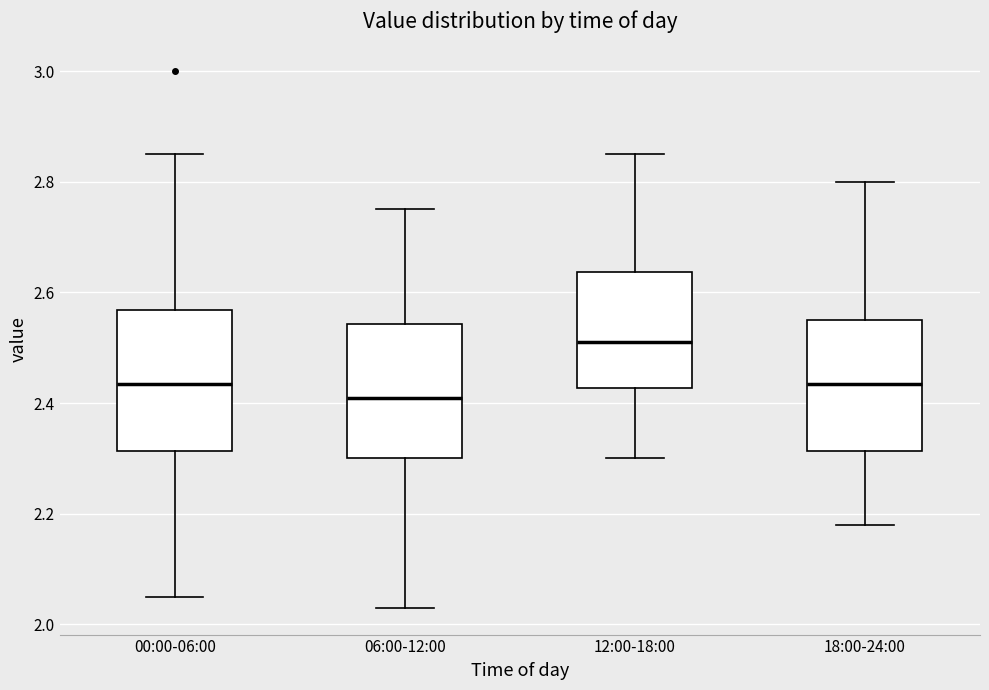

Where is the lower edge of the box for 12:00-18:00 on the y-axis? The values are not printed on the chart, so give them approximately, as read against the axis.

2.42